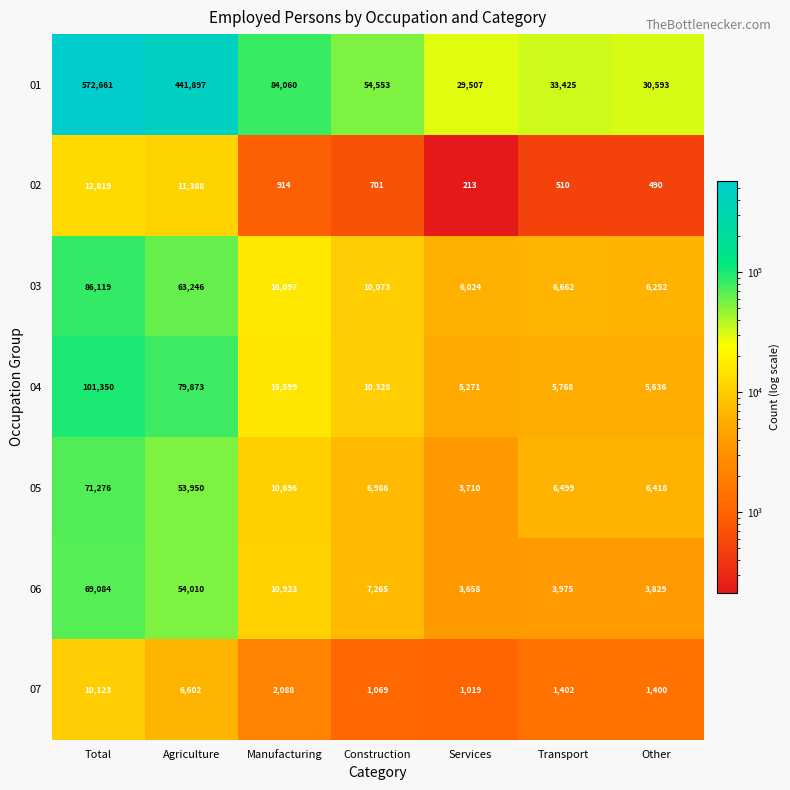

How many data points in 01 are less than 54553?

3